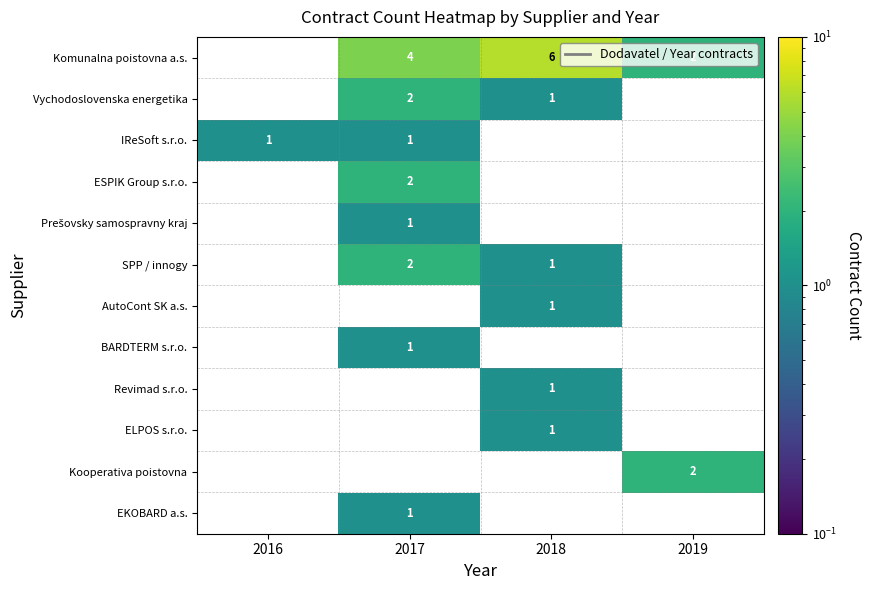

The value of Vychodoslovenska energetika at 2017 is 1. True or false?

False